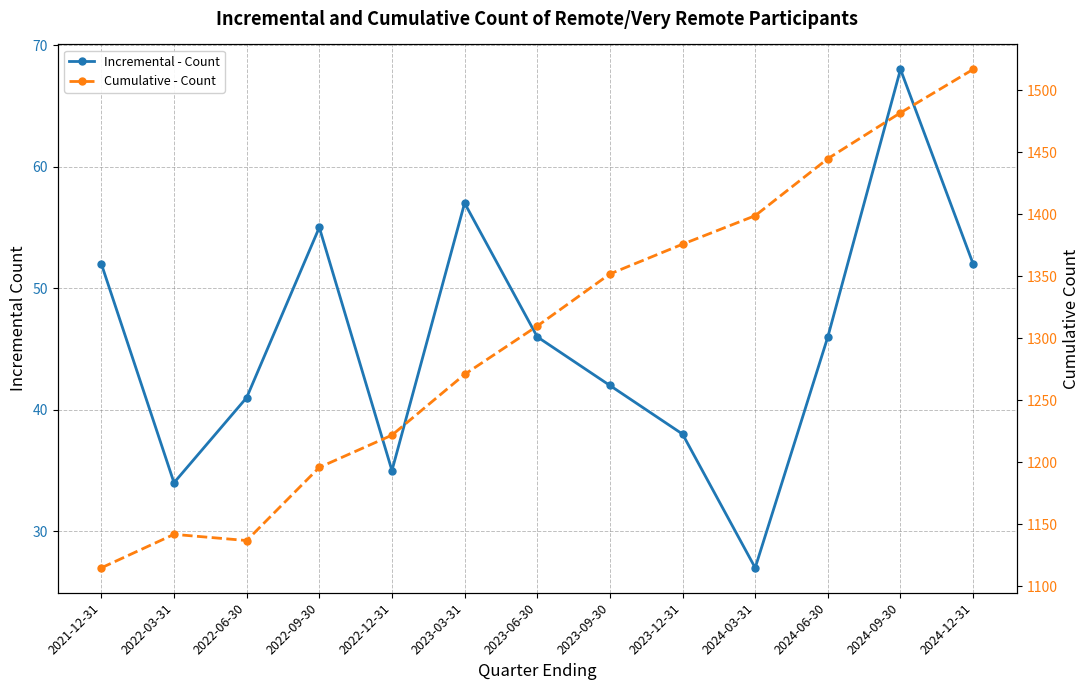

Where is the first local minimum for Incremental - Count?

2022-03-31